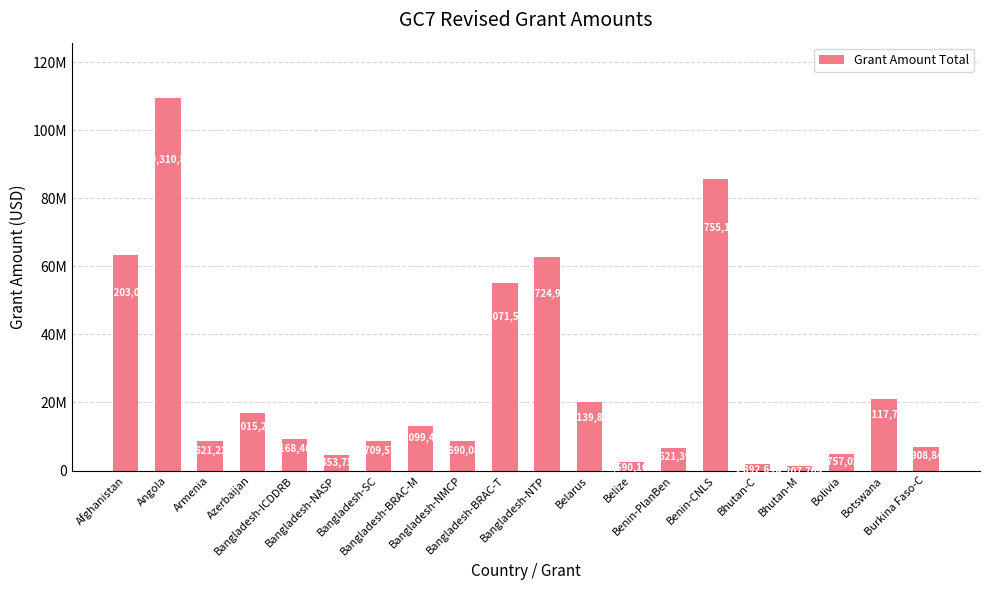

Does the chart contain any negative values?

No